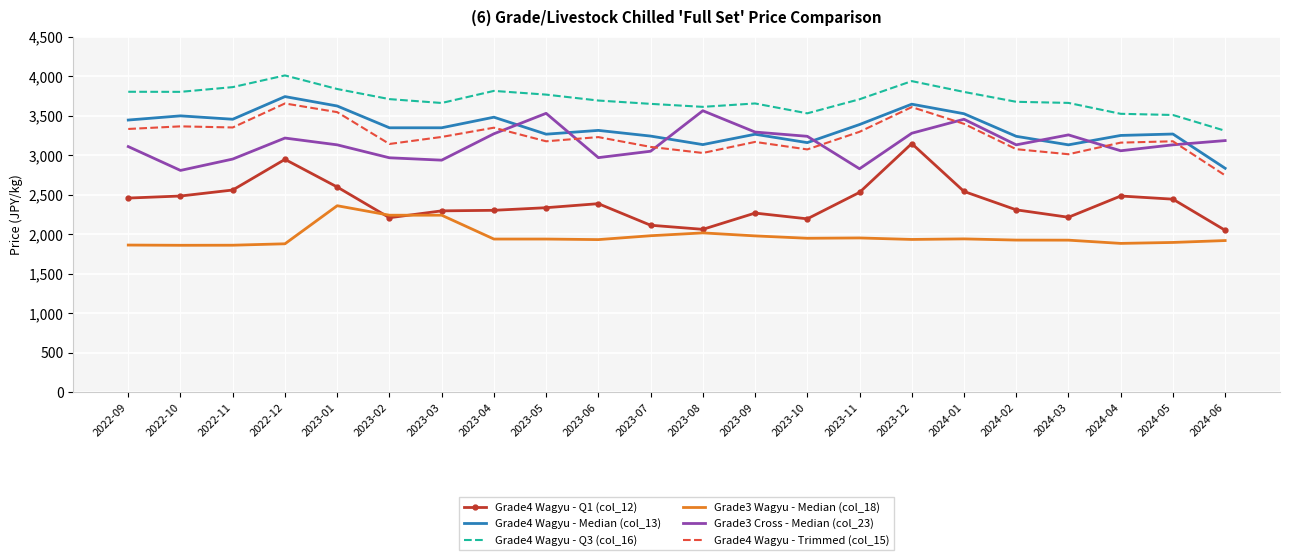

Which series changed the most between 2023-01 and 2023-06?

Grade3 Wagyu - Median (col_18)